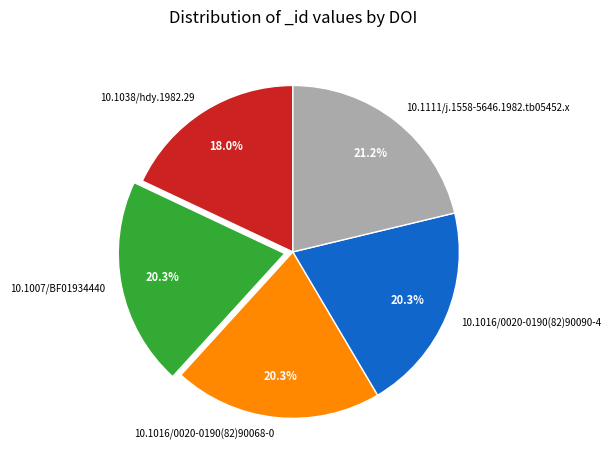

The 10.1007/BF01934440 slice represents 20% of the pie. True or false?

True